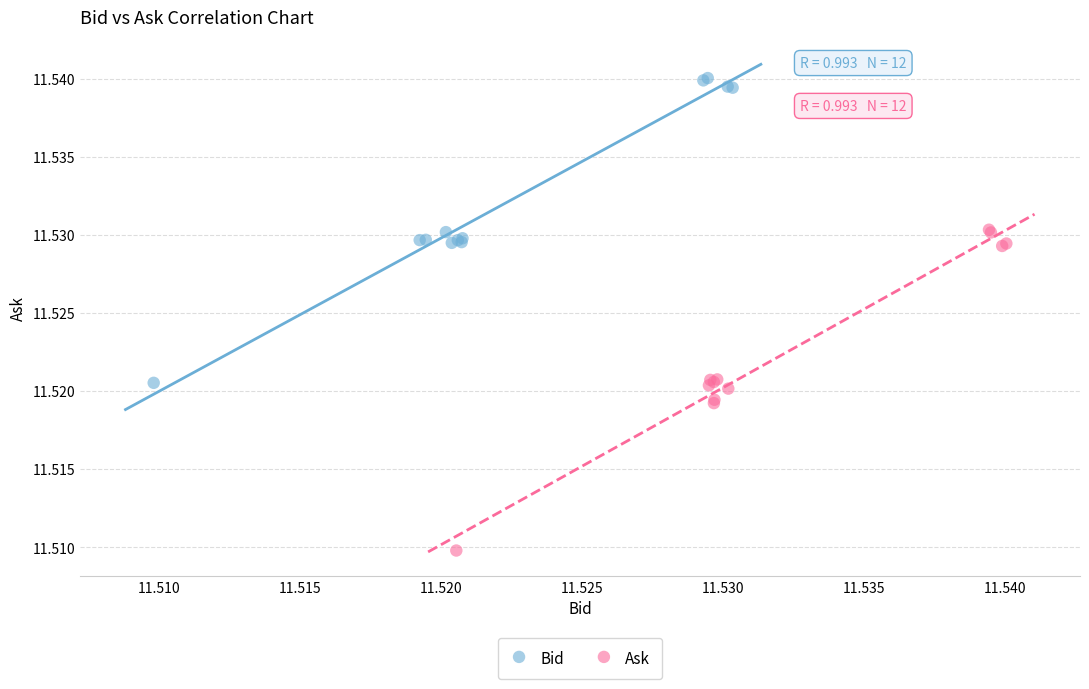

Which series has the widest spread of Y values?

Ask